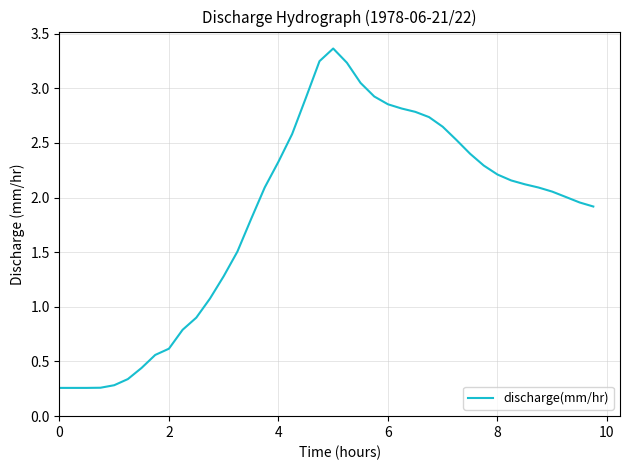

Does the chart have visible grid lines?

Yes